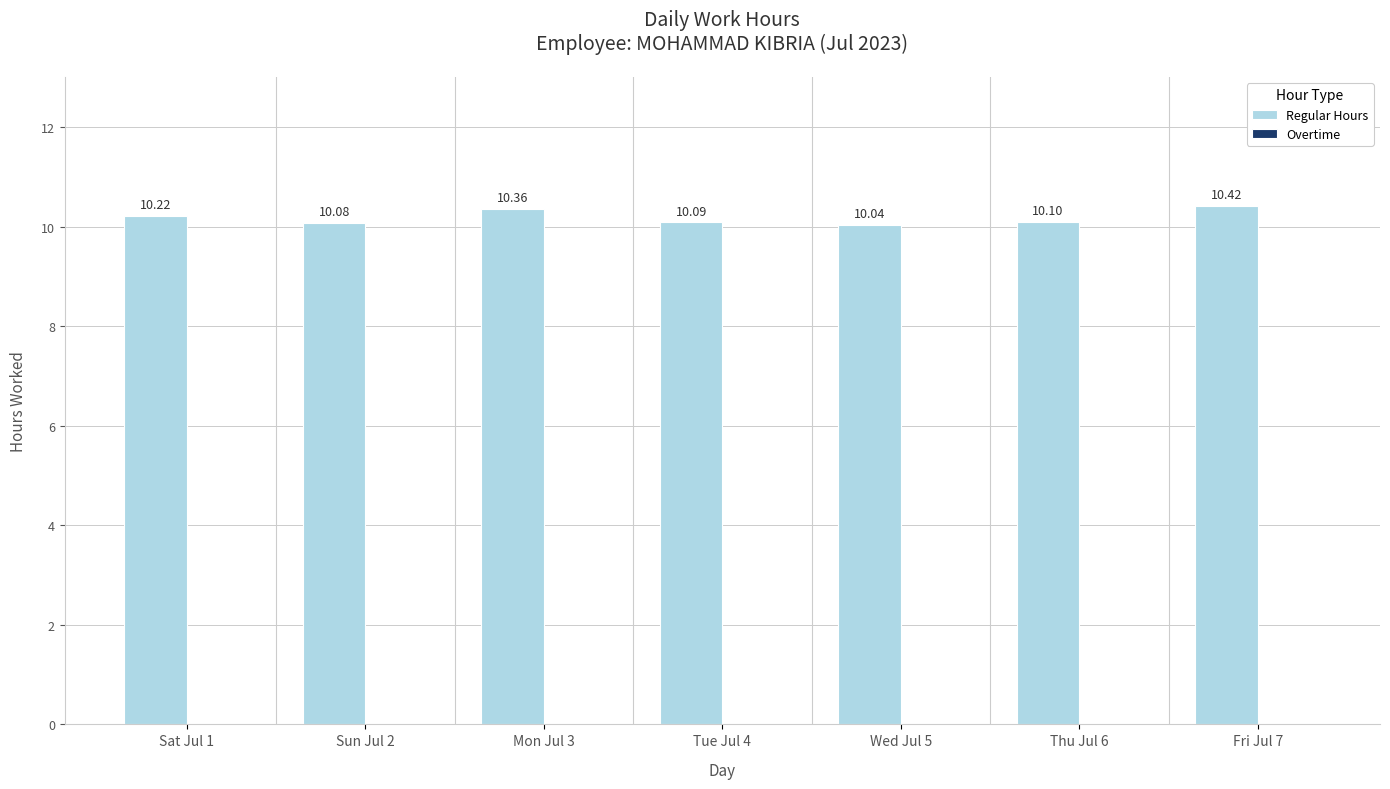

What is the change in value from Sun Jul 2 to Mon Jul 3?

+0.3